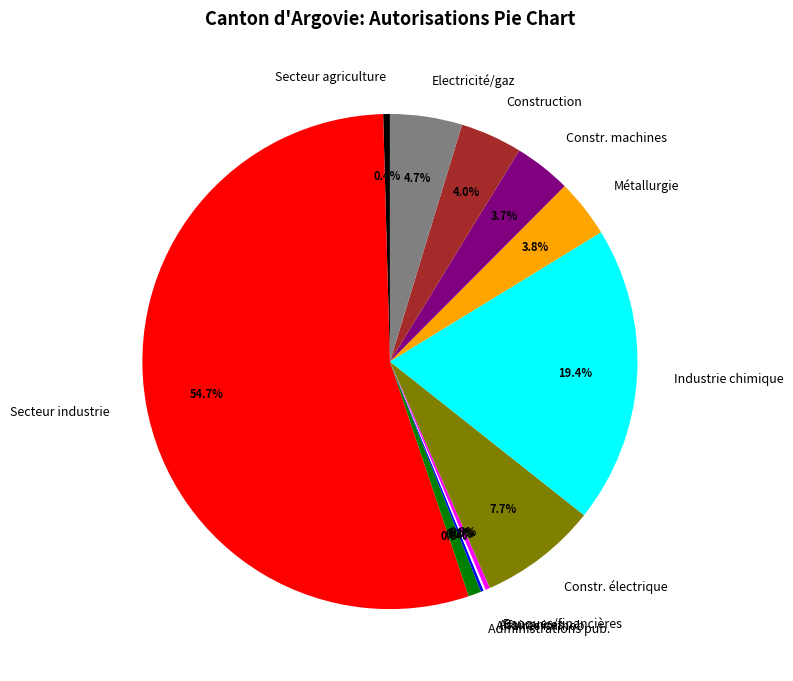

Which has a higher value, Banques/financières or Administrations pub.?

Administrations pub.